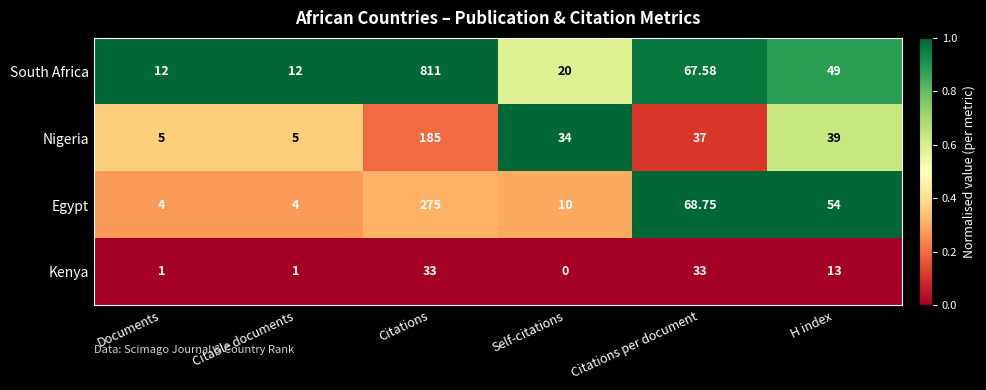

Rank the series at Citable documents from lowest to highest value.

Kenya, Egypt, Nigeria, South Africa